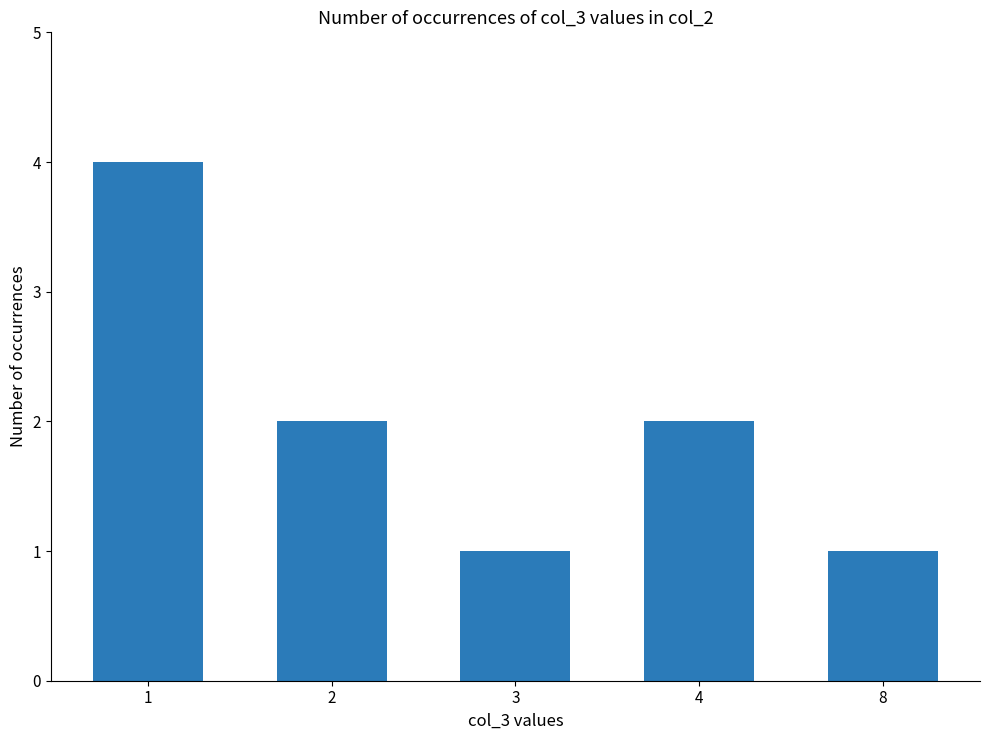

What is the value of the 2nd bar from the left?

2